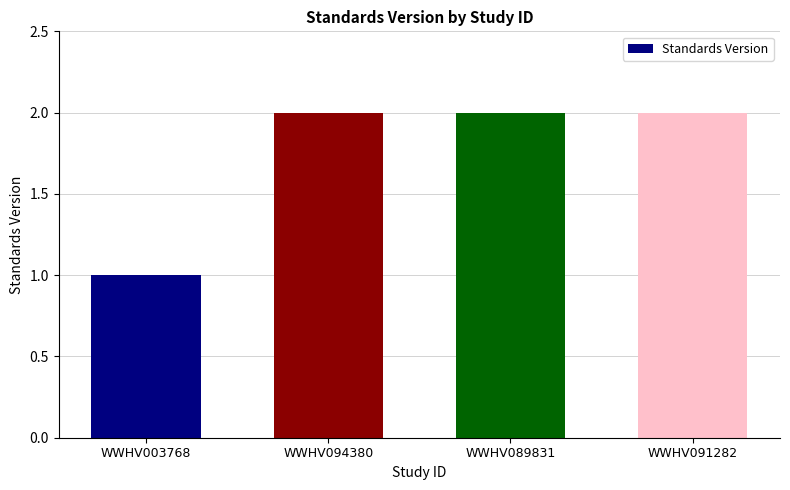

True or false: the data shows 1 at WWHV094380.

False